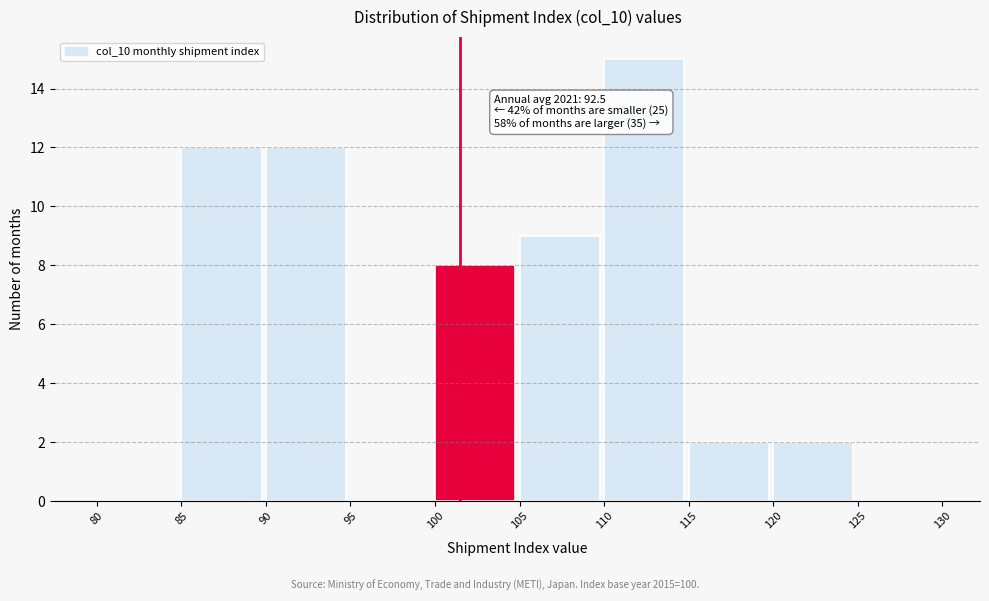

Over which range of the x-axis is the bar tallest?

110 to 115